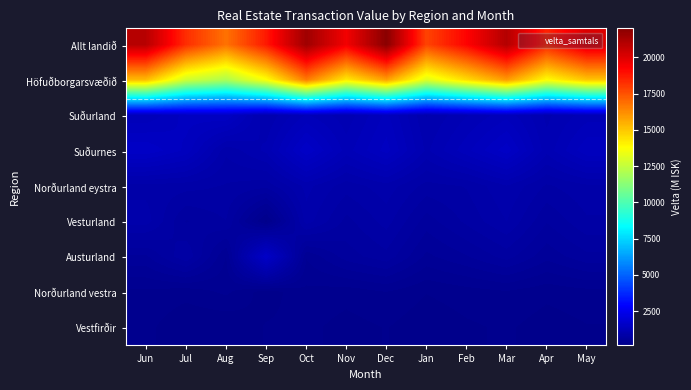

Reading right to left, what are all the values shown in this chart?

Allt landið: May=20100	Apr=18500	Mar=21000	Feb=19200	Jan=17800	Dec=22000	Nov=19500	Oct=21495	Sep=18708	Aug=16804	Jul=18266	Jun=20906
Höfuðborgarsvæðið: May=15000	Apr=13800	Mar=15900	Feb=14500	Jan=13100	Dec=15800	Nov=14200	Oct=16580	Sep=13692	Aug=12018	Jul=12754	Jun=15204
Suðurland: May=1200	Apr=1050	Mar=1300	Feb=1150	Jan=980	Dec=1350	Nov=1100	Oct=1253	Sep=992	Aug=1502	Jul=1447	Jun=1253
Suðurnes: May=1400	Apr=1100	Mar=1550	Feb=1300	Jan=1050	Dec=1450	Nov=1200	Oct=1577	Sep=1093	Aug=918	Jul=1389	Jun=1577
Norðurland eystra: May=880	Apr=800	Mar=980	Feb=820	Jan=780	Dec=950	Nov=850	Oct=1015	Sep=756	Aug=806	Jul=847	Jun=868
Vesturland: May=800	Apr=650	Mar=900	Feb=750	Jan=600	Dec=850	Nov=700	Oct=943	Sep=186	Aug=727	Jul=635	Jun=943
Austurland: May=620	Apr=500	Mar=680	Feb=550	Jan=450	Dec=700	Nov=600	Oct=395	Sep=1597	Aug=382	Jul=805	Jun=541
Norðurland vestra: May=270	Apr=240	Mar=290	Feb=260	Jan=220	Dec=300	Nov=250	Oct=280	Sep=168	Aug=321	Jul=246	Jun=280
Vestfirðir: May=210	Apr=170	Mar=230	Feb=200	Jan=150	Dec=220	Nov=180	Oct=240	Sep=224	Aug=130	Jul=143	Jun=240